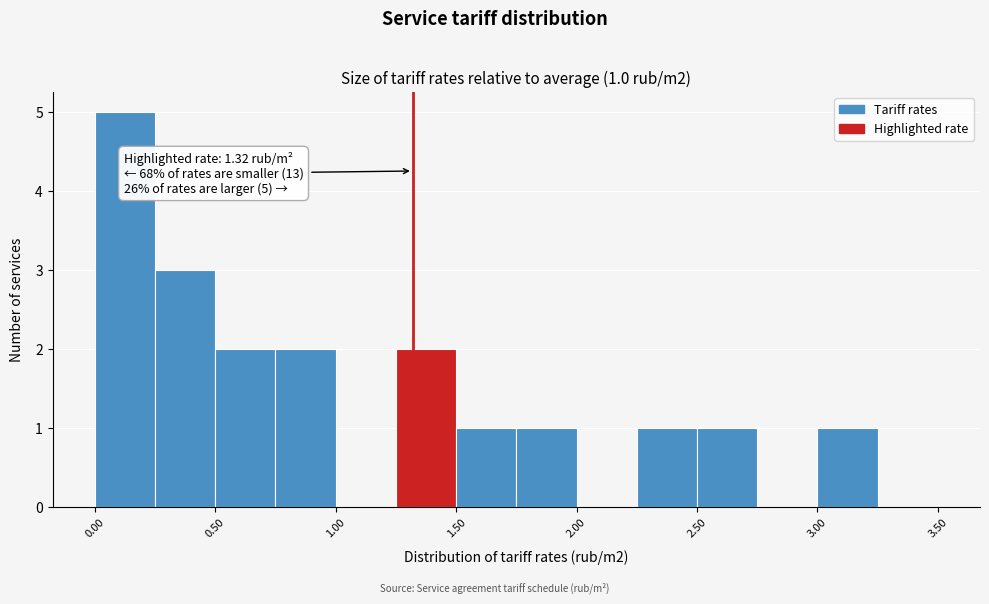

Which range on the x-axis has the tallest bar?

0.00 to 0.25